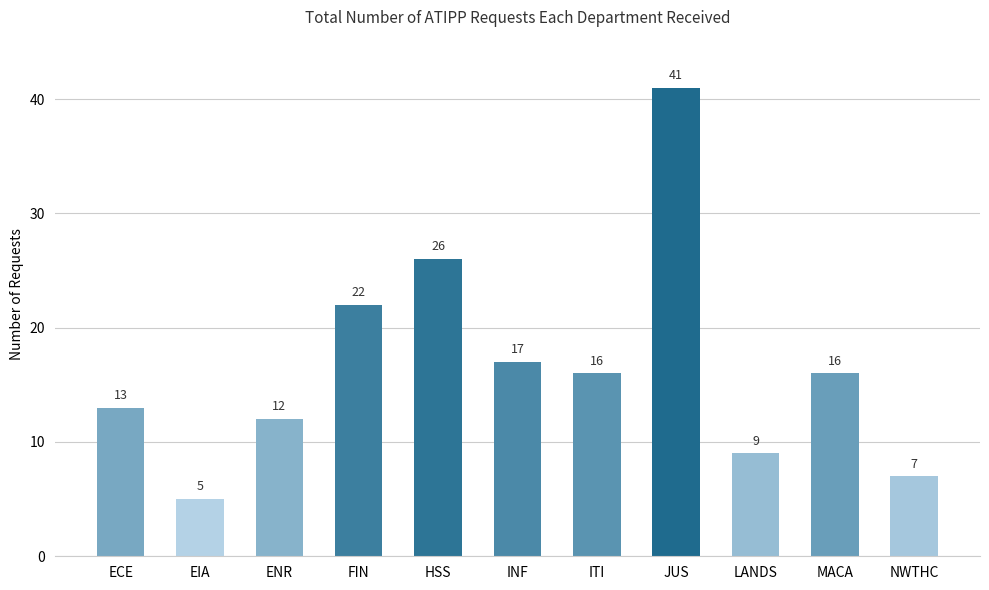

Approximately how many times larger is the value at LANDS compared to INF?

0.5